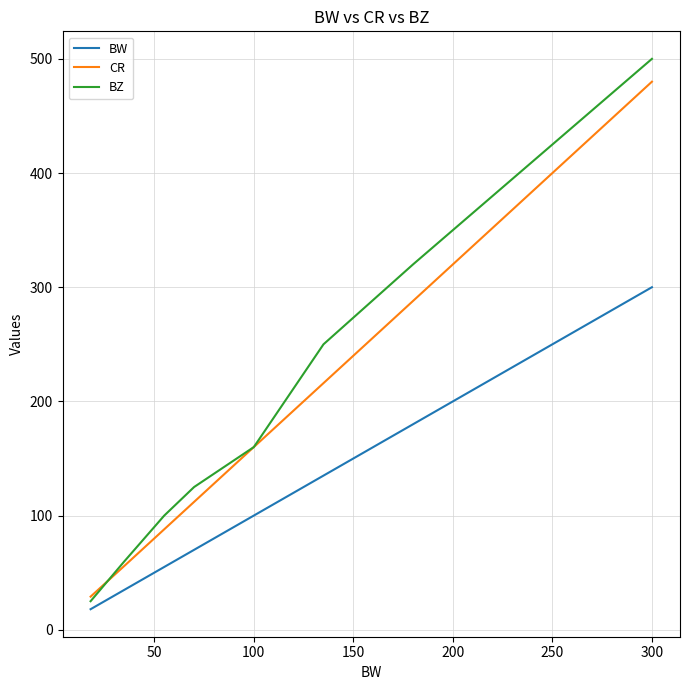

Rank the series by their maximum value, from highest to lowest.

BZ, CR, BW